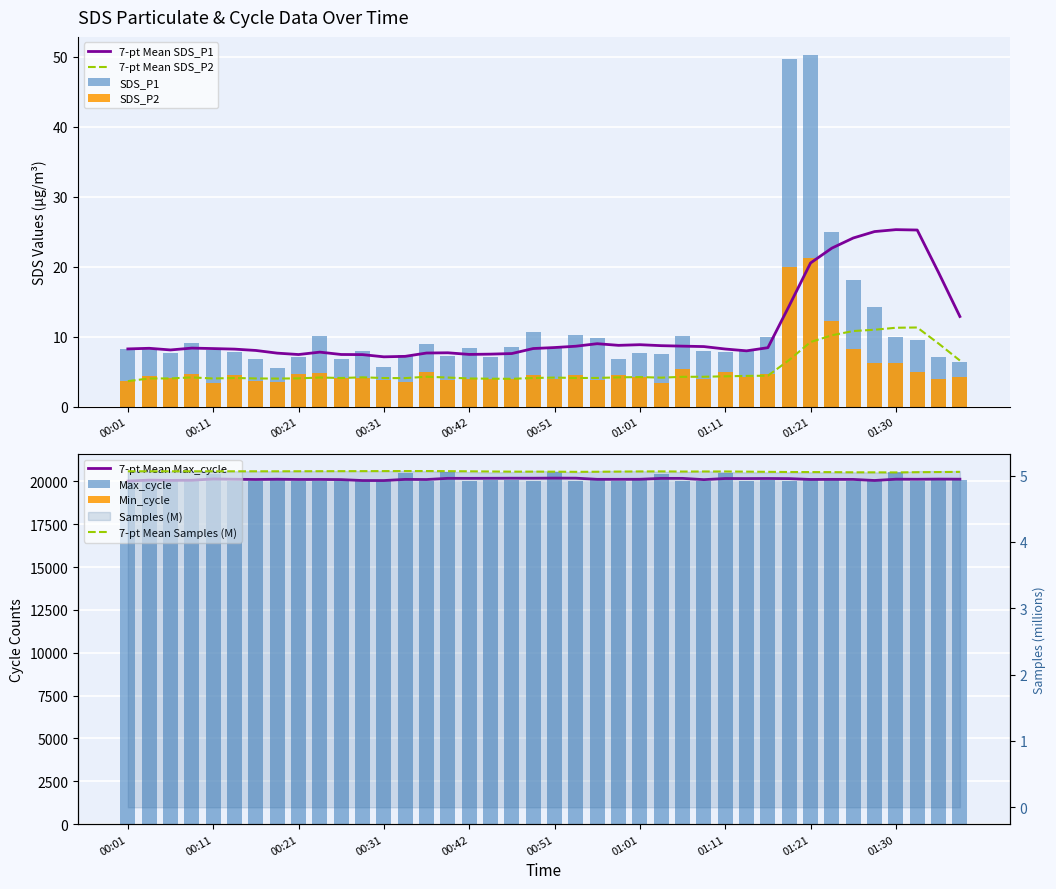

What is the highest value of the 7-pt Mean SDS_P1 series?

25.3